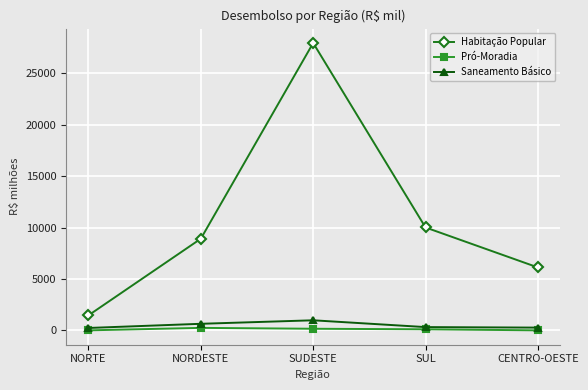

True or false: Pró-Moradia and Habitação Popular cross at least once.

False